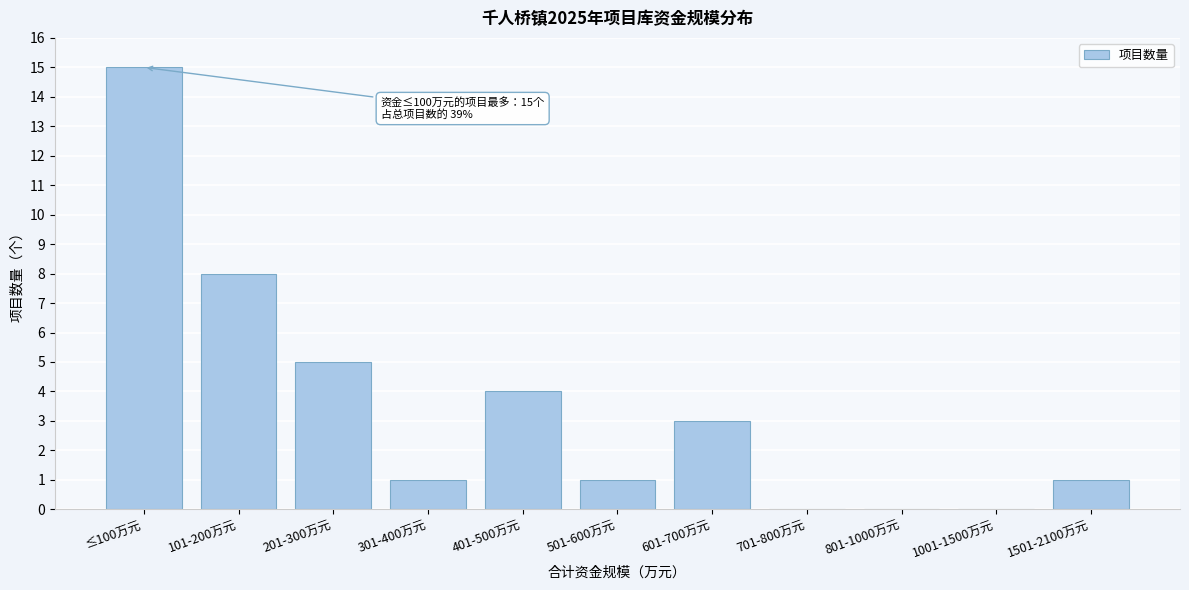

Reading right to left, extract all data points from this chart.

1501-2100万元=1	1001-1500万元=0	801-1000万元=0	701-800万元=0	601-700万元=3	501-600万元=1	401-500万元=4	301-400万元=1	201-300万元=5	101-200万元=8	≤100万元=15